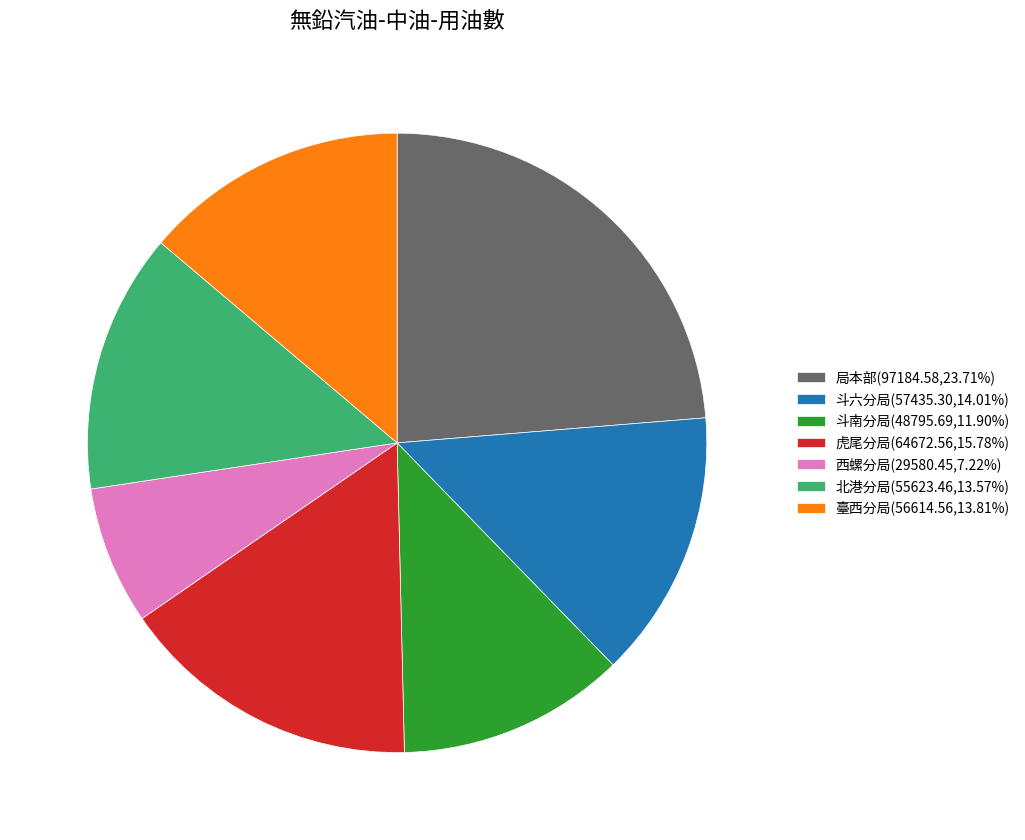

Count the number of slices in the pie.

7